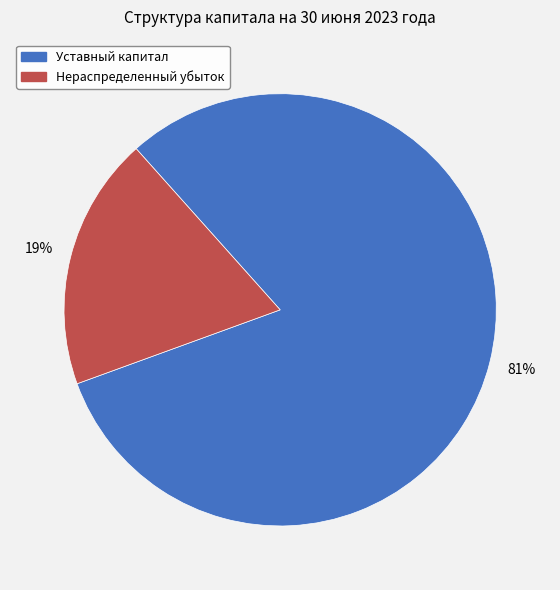

To the nearest percent, what is the difference between the largest and smallest slice percentages?

62%